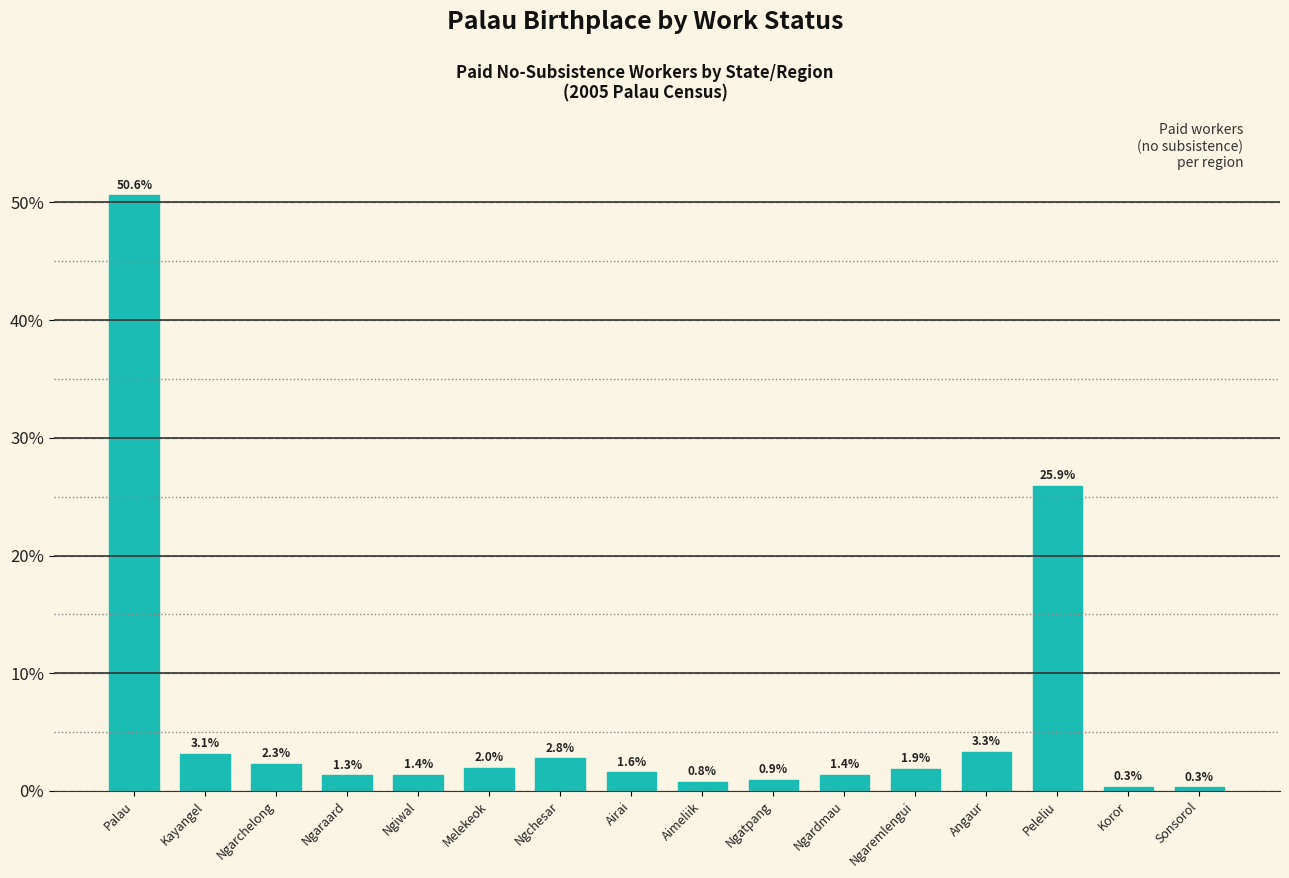

Reading left to right, extract all data points from this chart.

50.6	3.1	2.3	1.3	1.4	2.0	2.8	1.6	0.8	0.9	1.4	1.9	3.3	25.9	0.3	0.3